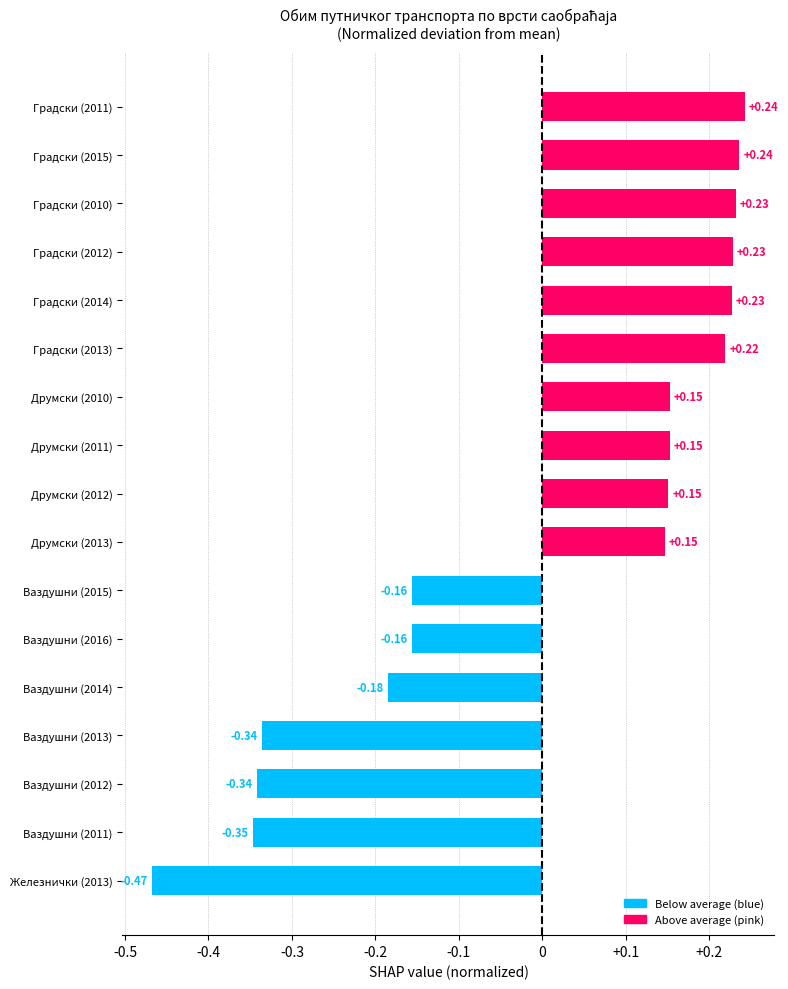

Which has a higher value, Ваздушни (2012) or Ваздушни (2011)?

Ваздушни (2012)